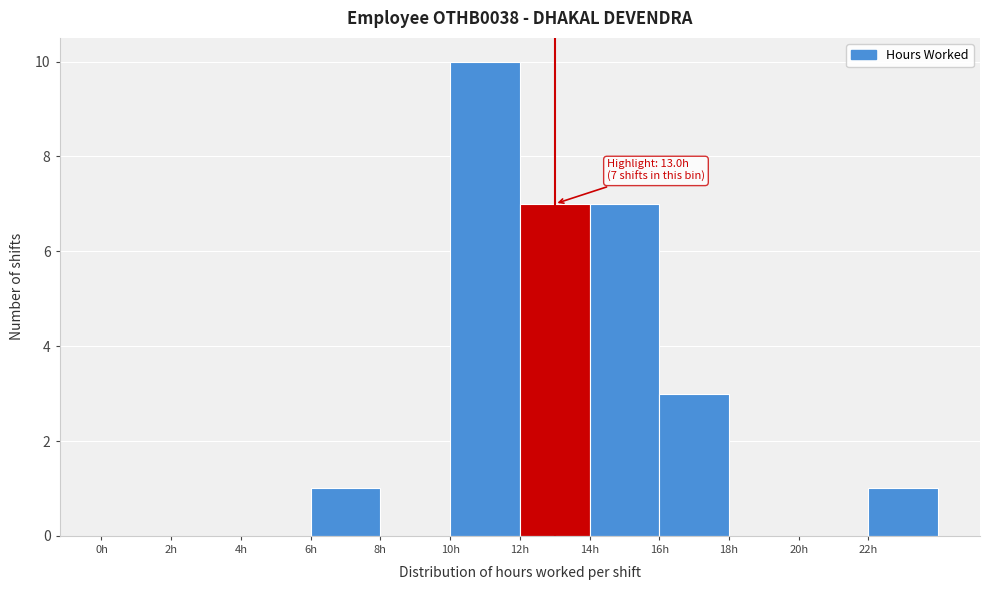

Over which range of the x-axis is the bar tallest?

10 to 12